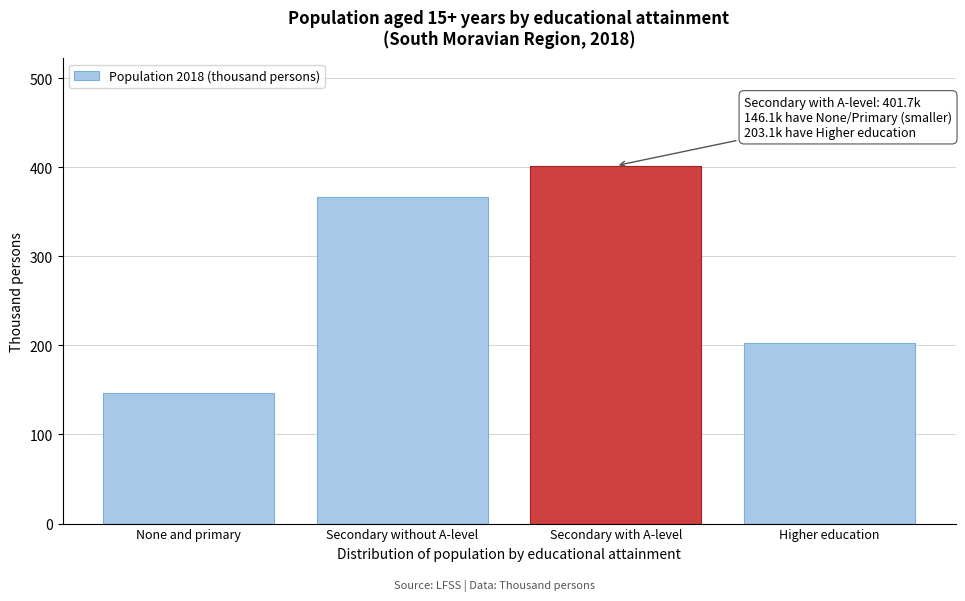

Reading right to left, list all the values displayed in this chart.

203.1	401.7	366.2	146.1